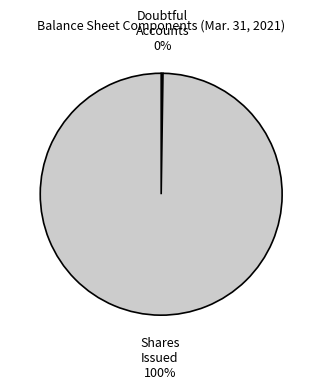

Is there a majority slice in this chart?

Yes